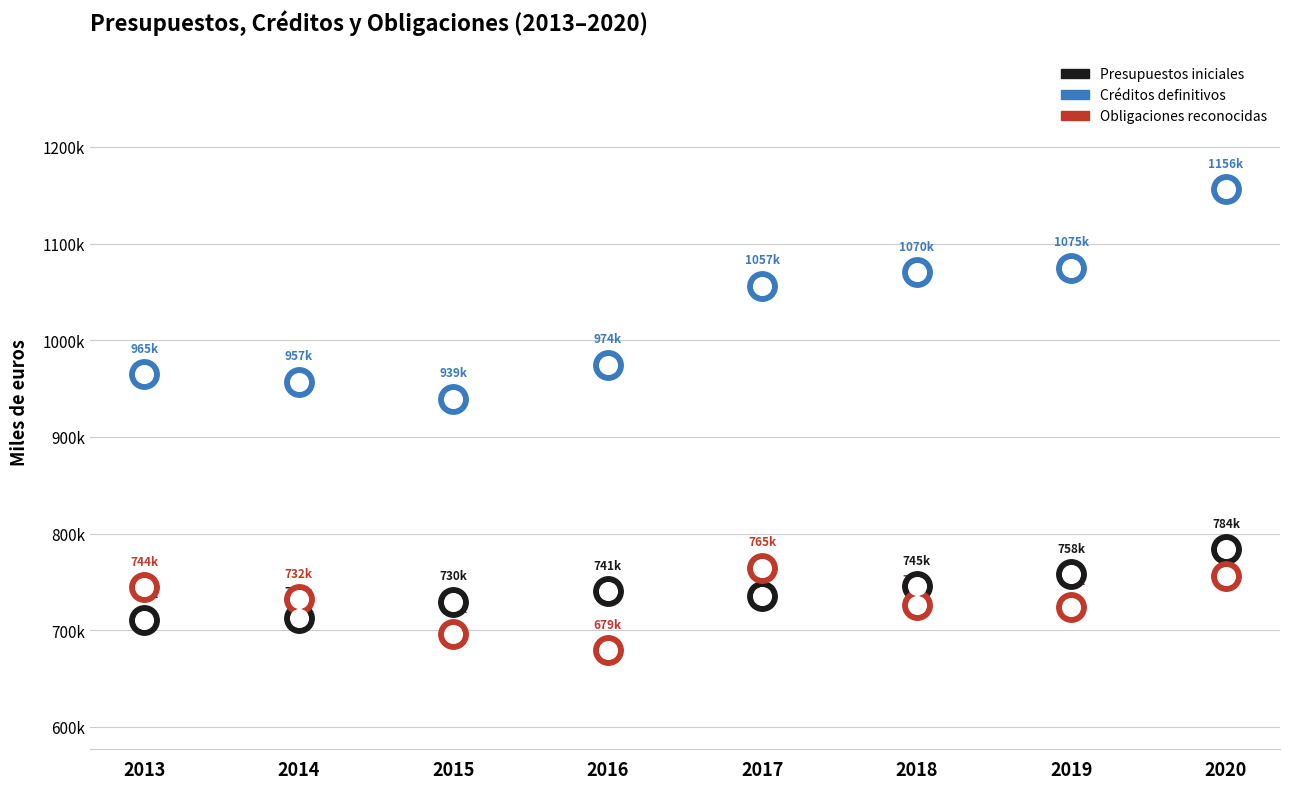

Which series has the widest spread of Y values?

Créditos definitivos